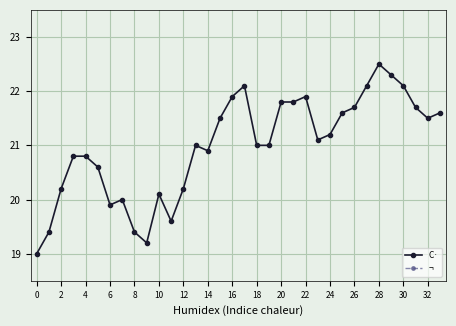

True or false: C· has more than 1 points higher than both neighbors.

True